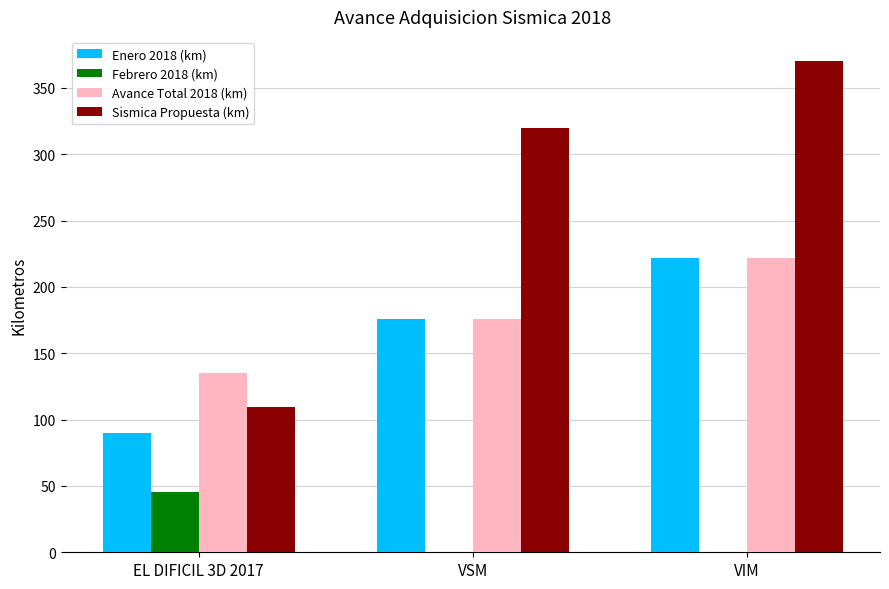

Which series has the largest total across all categories?

Sismica Propuesta (km)